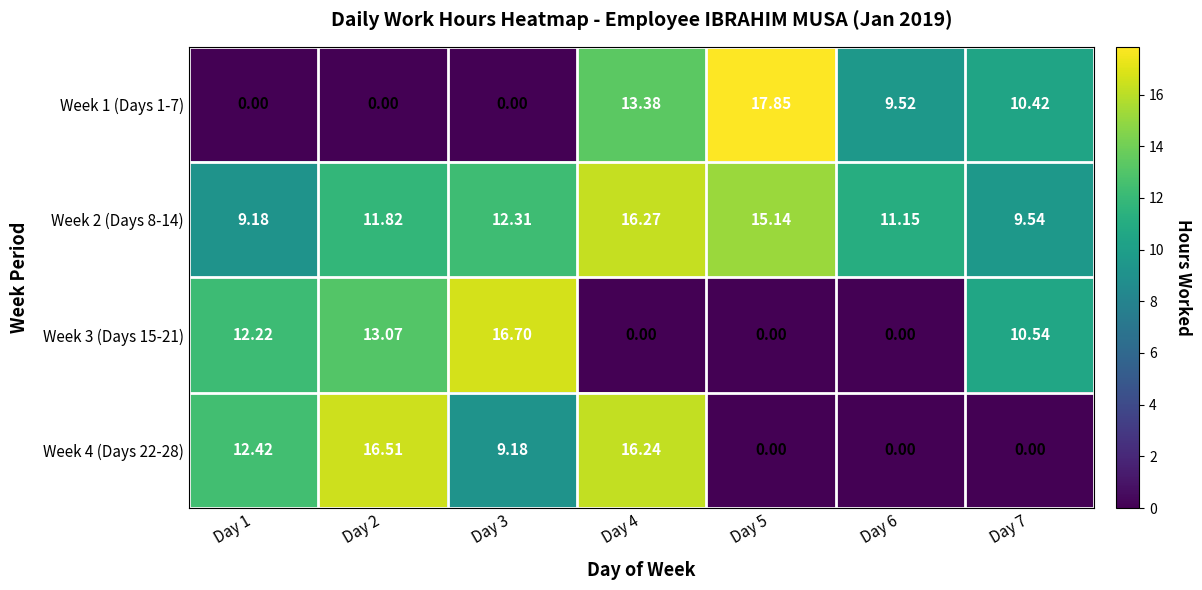

Is the value of Week 4 (Days 22-28) at Day 5 greater than the value of Week 2 (Days 8-14) at Day 3?

No